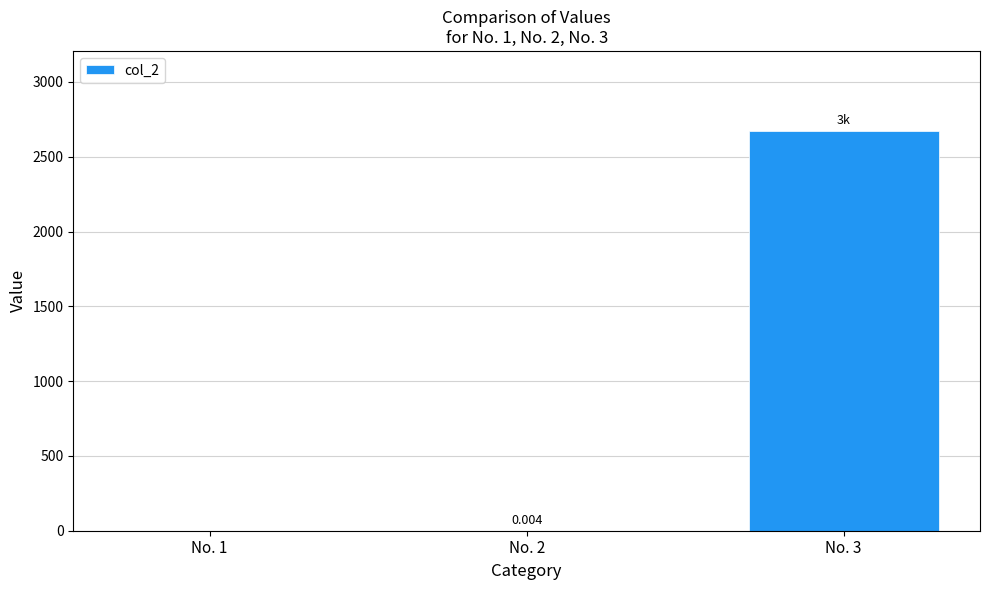

Which category has the highest value across all series?

No. 3